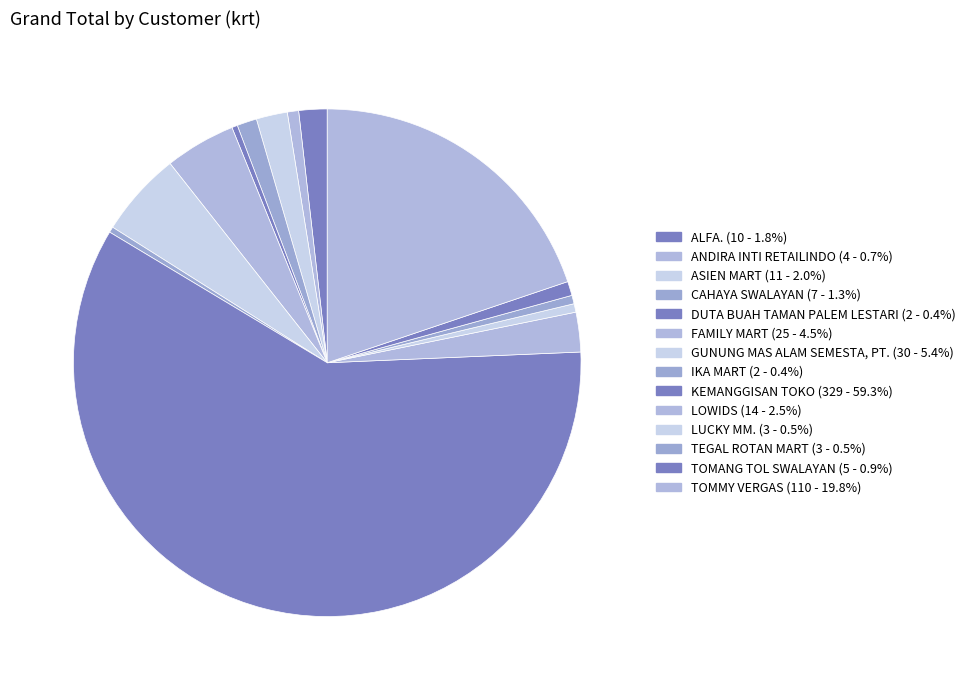

Combined, what portion of the pie is KEMANGGISAN TOKO and GUNUNG MAS ALAM SEMESTA, PT.?

64.7%